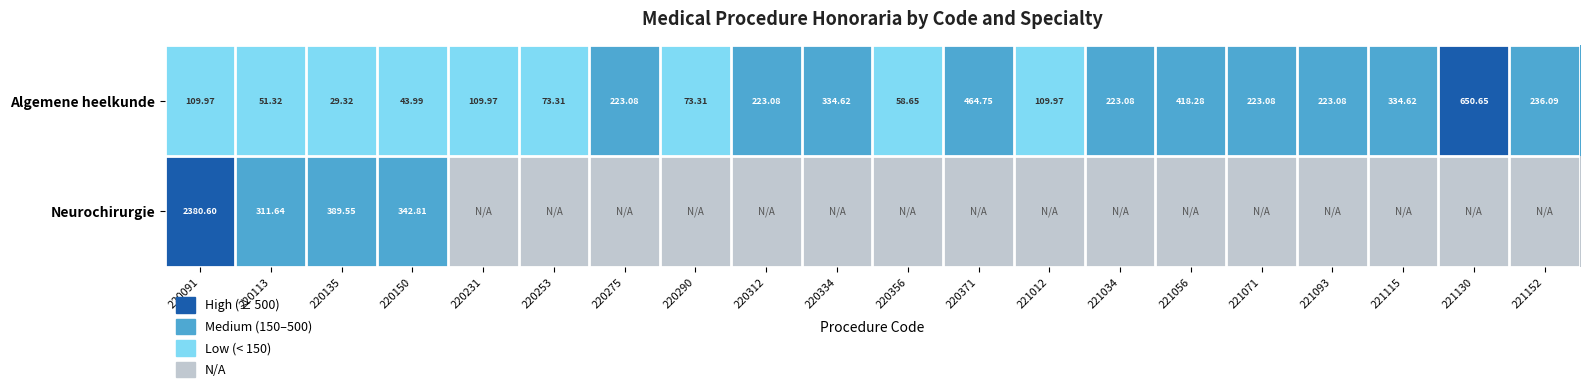

Rank the series at 220135 from highest to lowest value.

Neurochirurgie, Algemene heelkunde